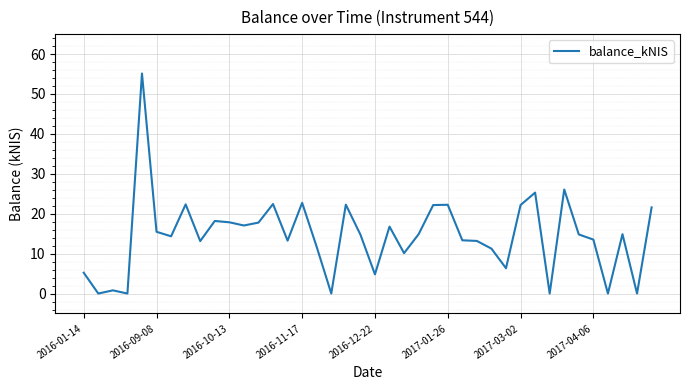

What is the difference between the maximum and minimum values?

55.1